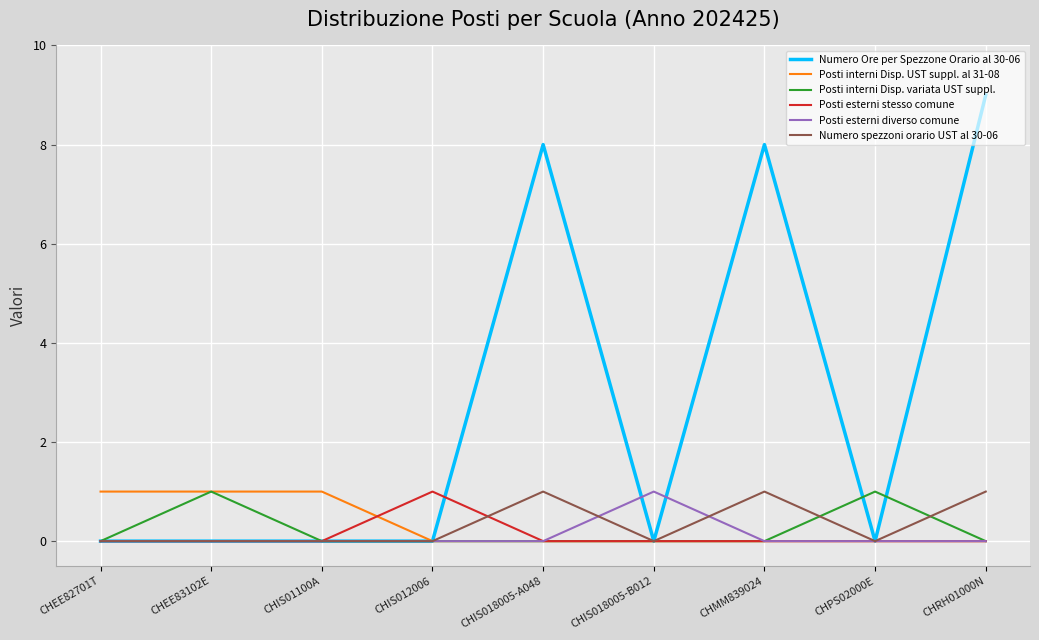

Which series has the widest spread of values?

Numero Ore per Spezzone Orario al 30-06